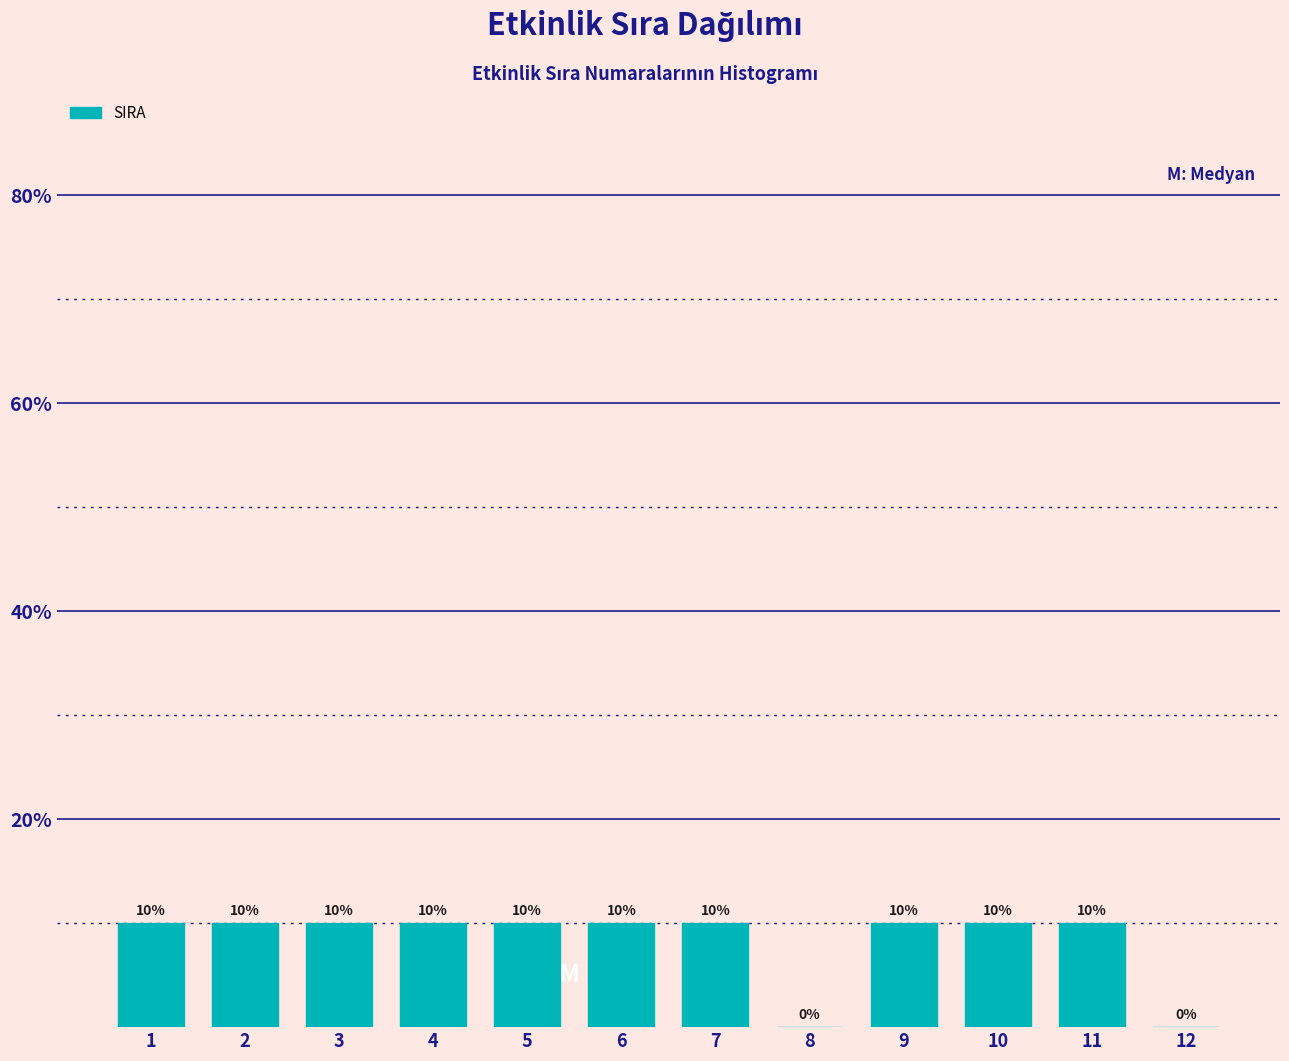

Reading left to right, list every bar in this chart as the range it spans on the x-axis followed by its height.

0.5 to 1.5: 10
1.5 to 2.5: 10
2.5 to 3.5: 10
3.5 to 4.5: 10
4.5 to 5.5: 10
5.5 to 6.5: 10
6.5 to 7.5: 10
7.5 to 8.5: 0
8.5 to 9.5: 10
9.5 to 10.5: 10
10.5 to 11.5: 10
11.5 to 12.5: 0